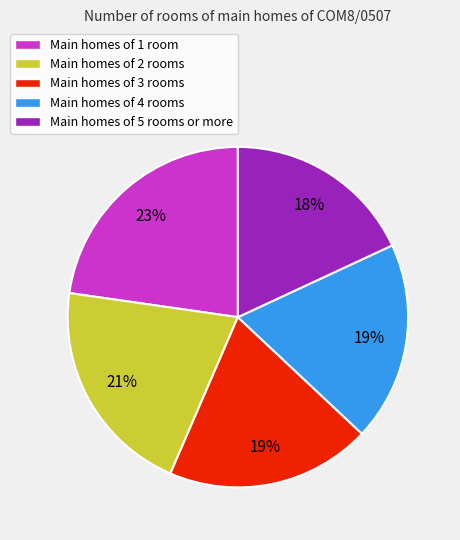

To the nearest percent, what is the average slice percentage?

20%